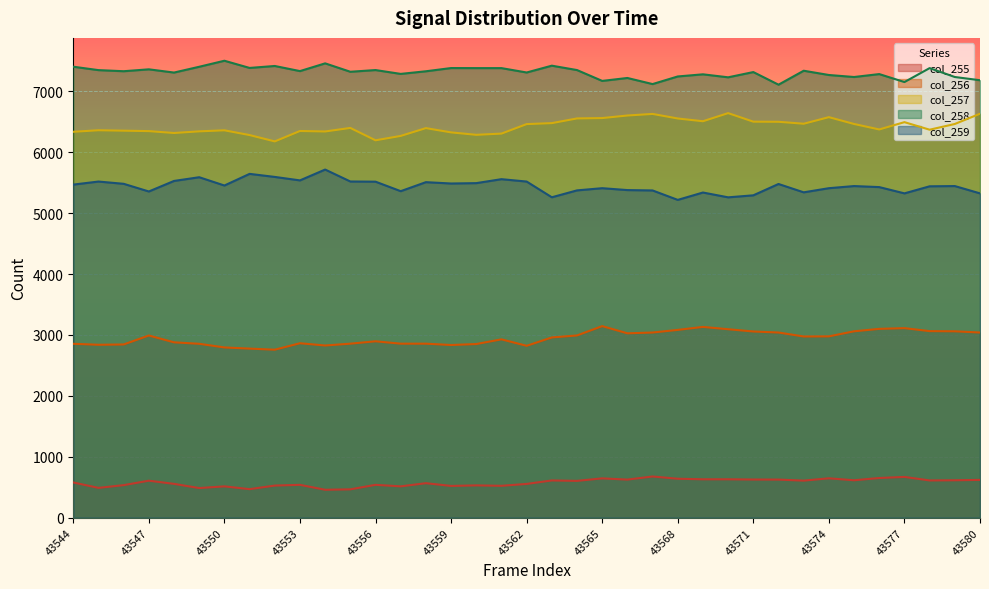

Between 43550 and 43554, which series saw the biggest shift?

col_259